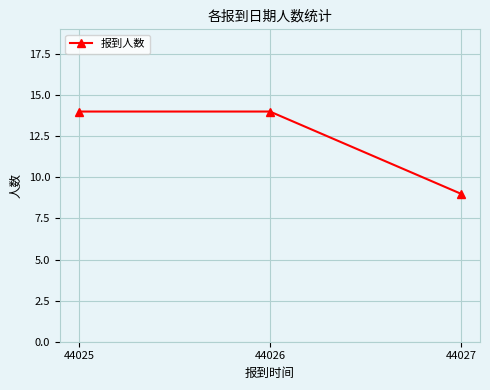

The chart shows a value of 9 at 44026. True or false?

False